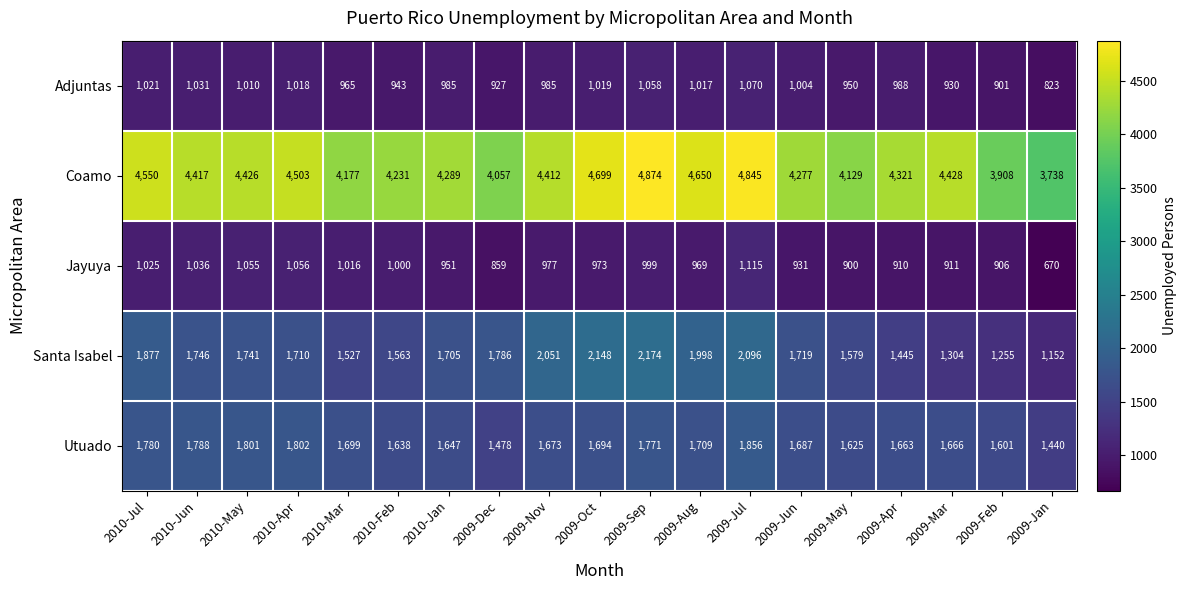

Count the number of data series in this chart.

5